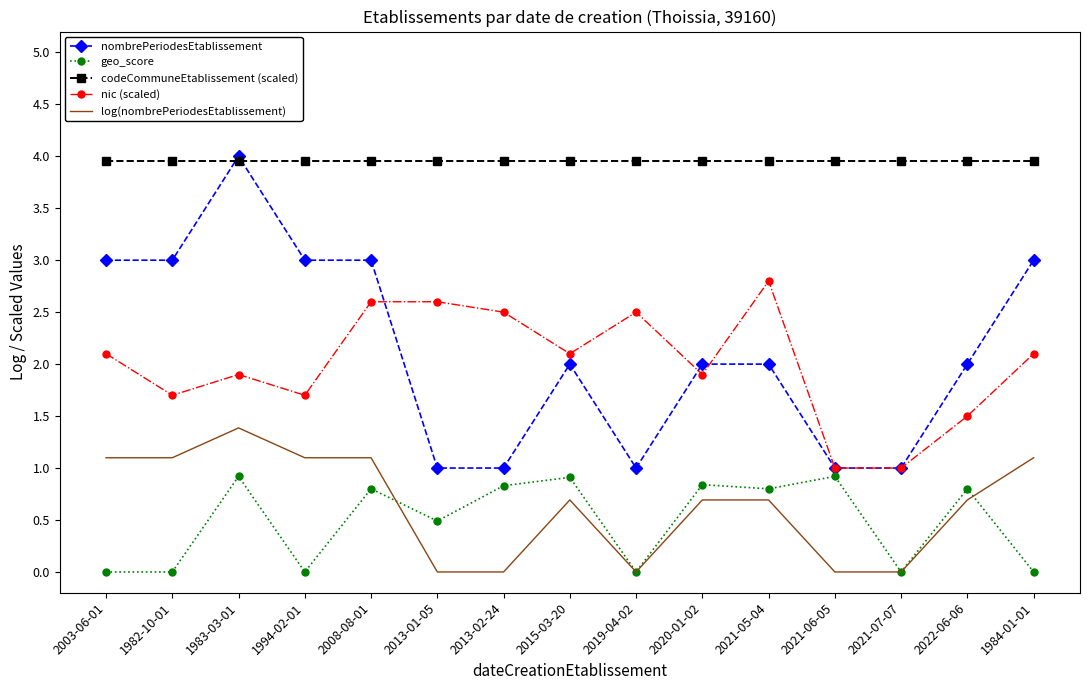

At how many categories does at least one series exceed 3?

15